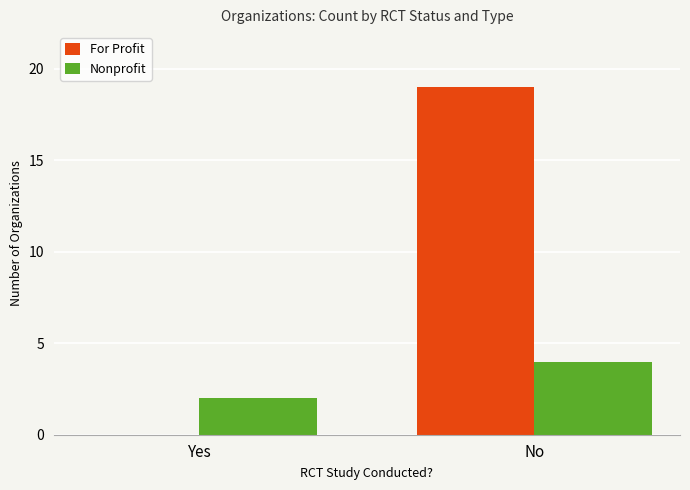

The For Profit series shows 12 at Yes. True or false?

False